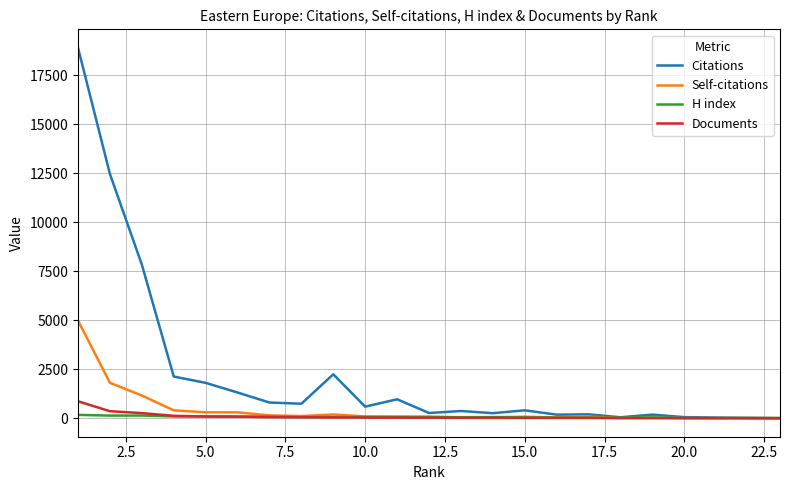

Which series has the largest total across all categories?

Citations